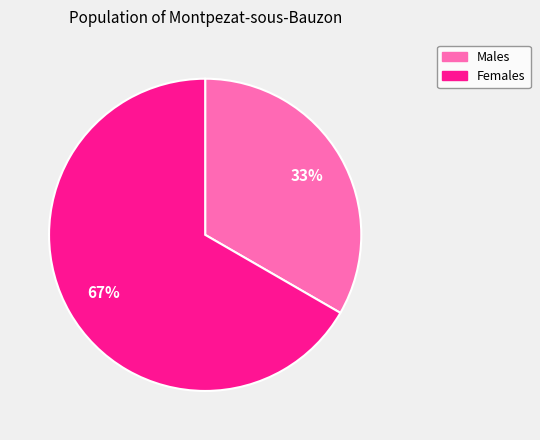

Approximately how many times larger is the value at Males compared to Females?

0.5